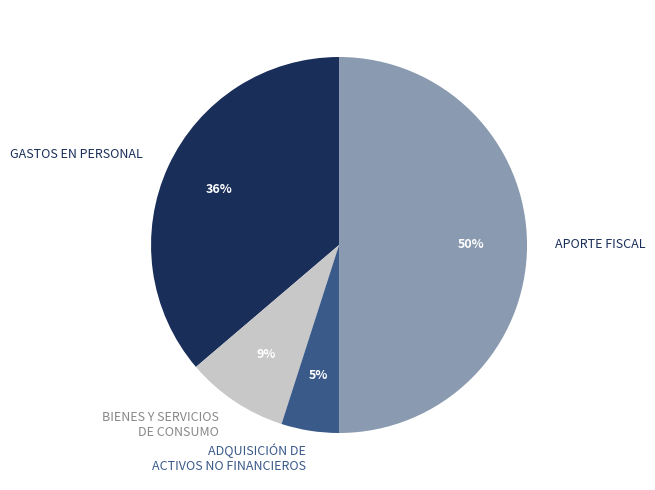

How many slices are in this pie chart?

4